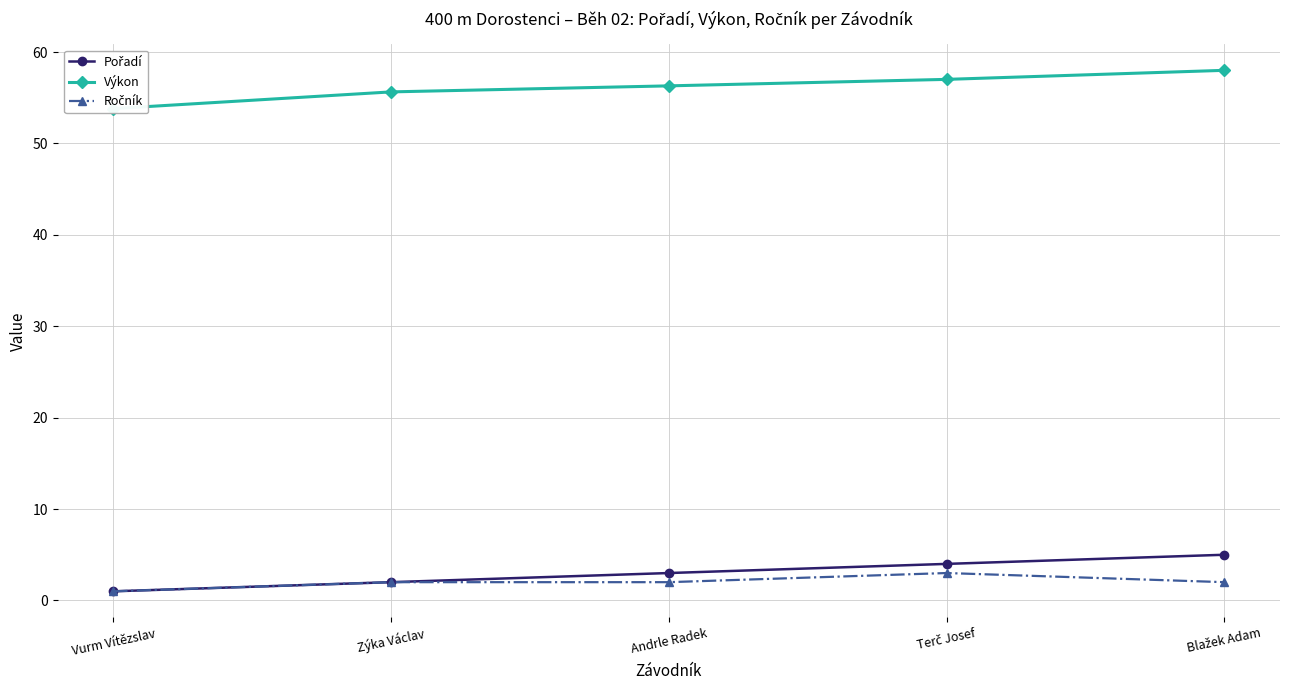

Rank the series by their maximum value, from highest to lowest.

Výkon, Pořadí, Ročník